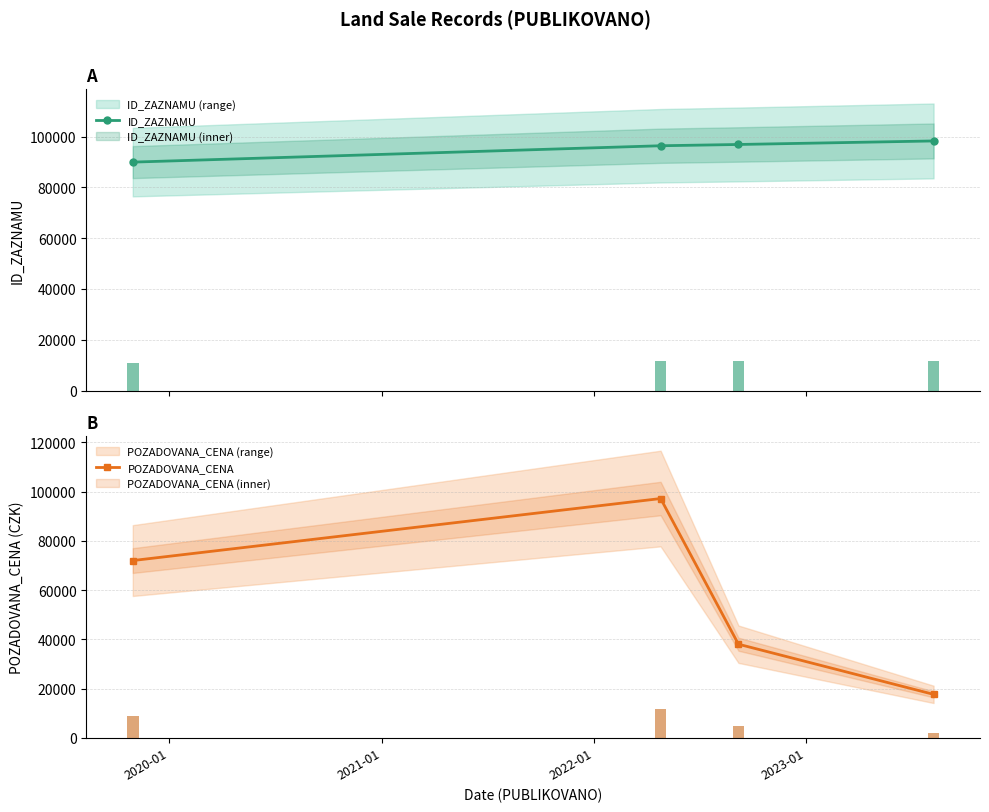

How many interior local peaks does the POZADOVANA_CENA series have?

1